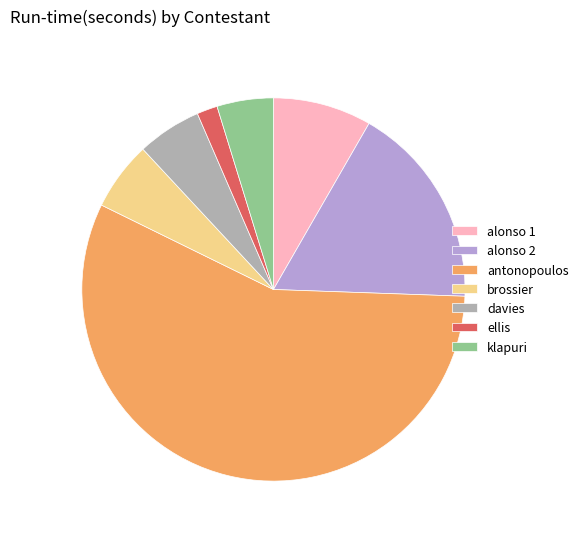

Is it true that klapuri is 5% of the pie?

True